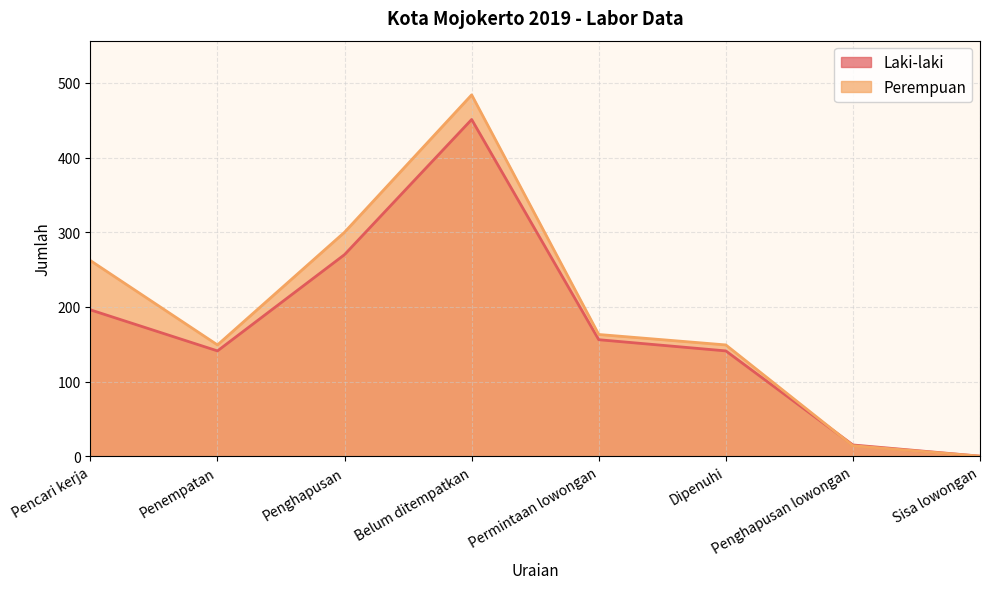

How many lines are shown in the chart?

2